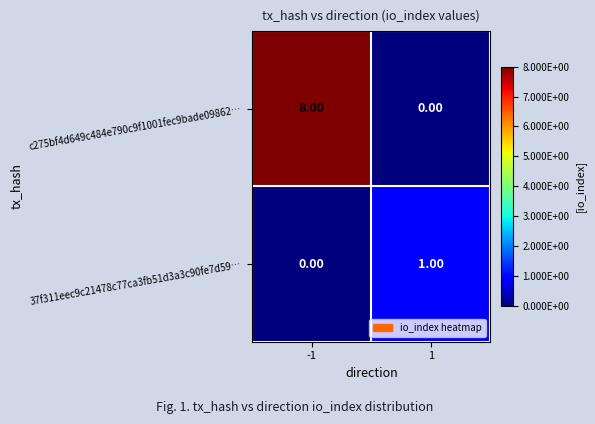

What is the difference between the highest and lowest values at -1?

8